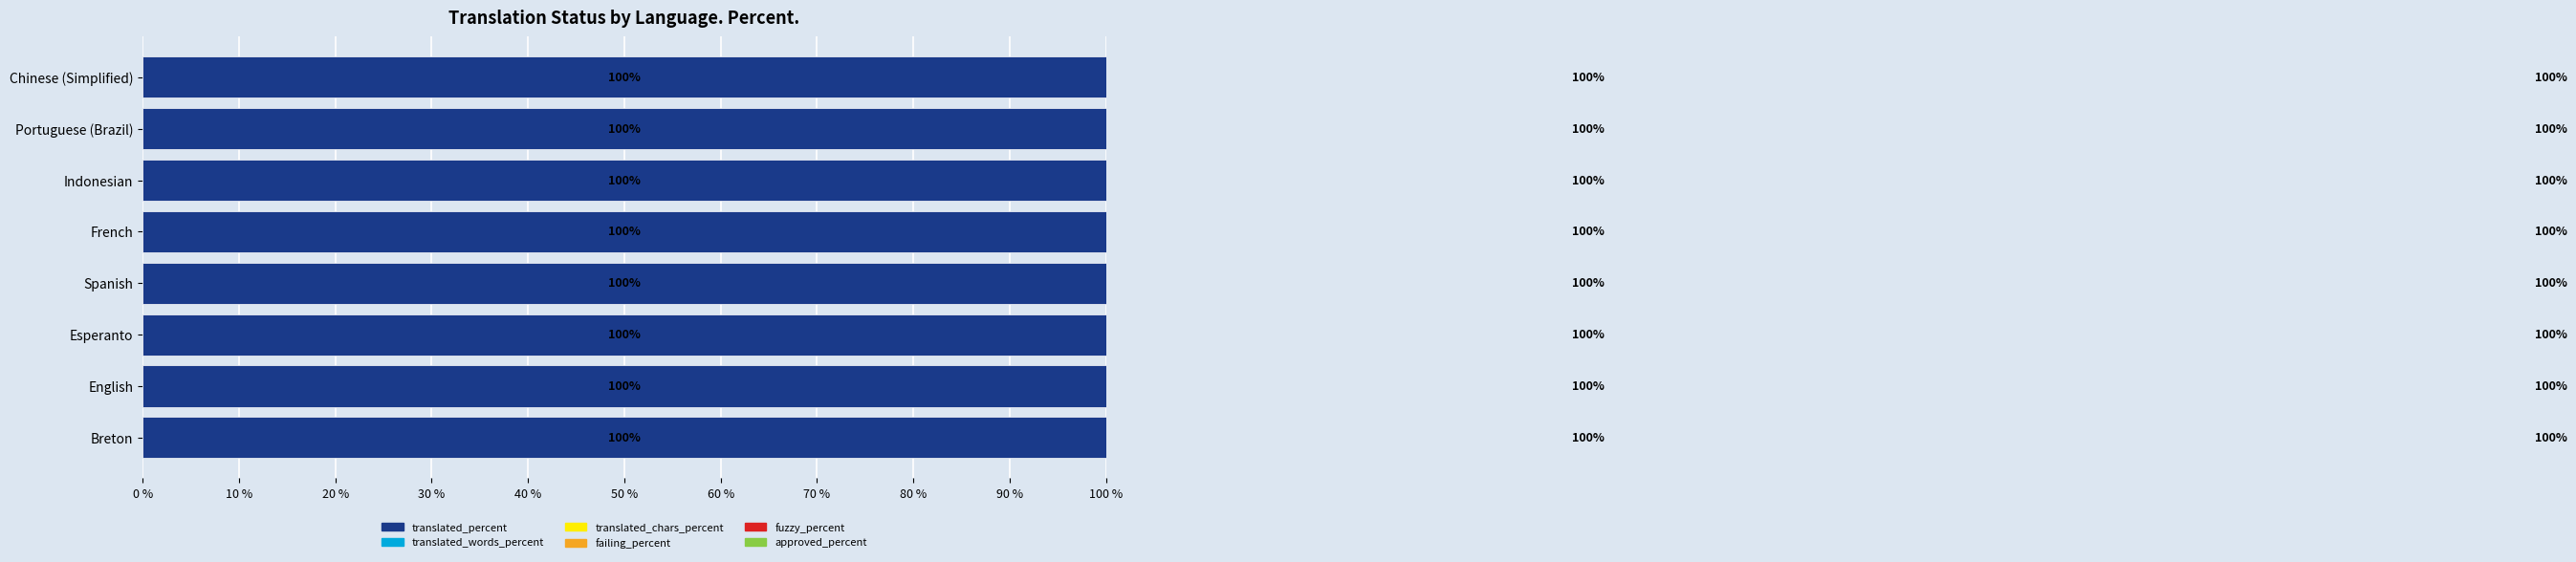

Is it true that fuzzy_percent equals 0 at Chinese (Simplified)?

True